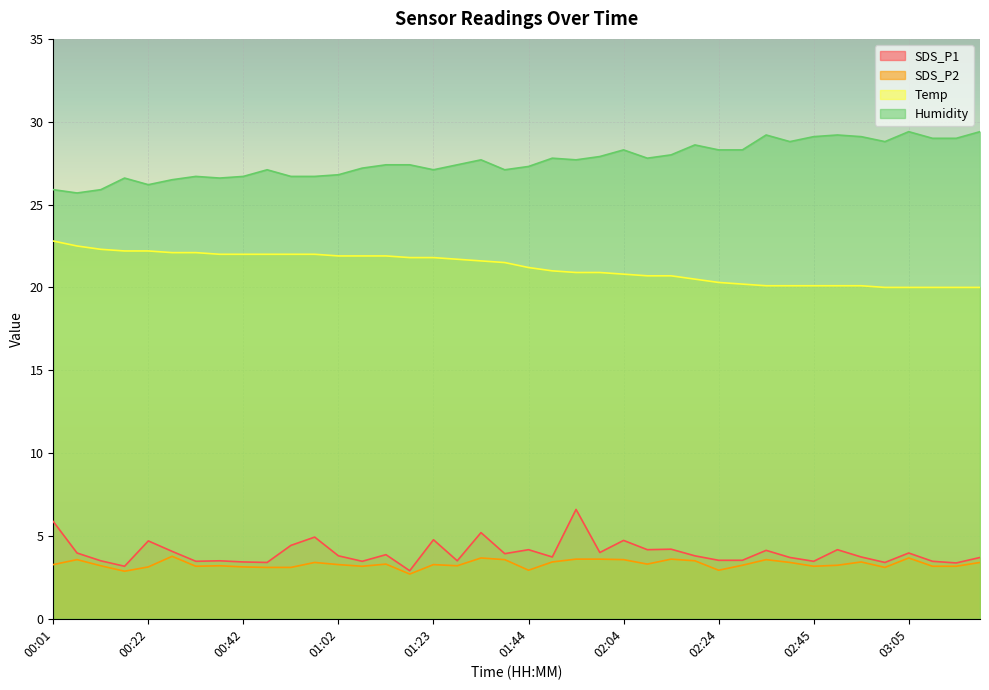

At which label is SDS_P2 closest to 3?

01:44